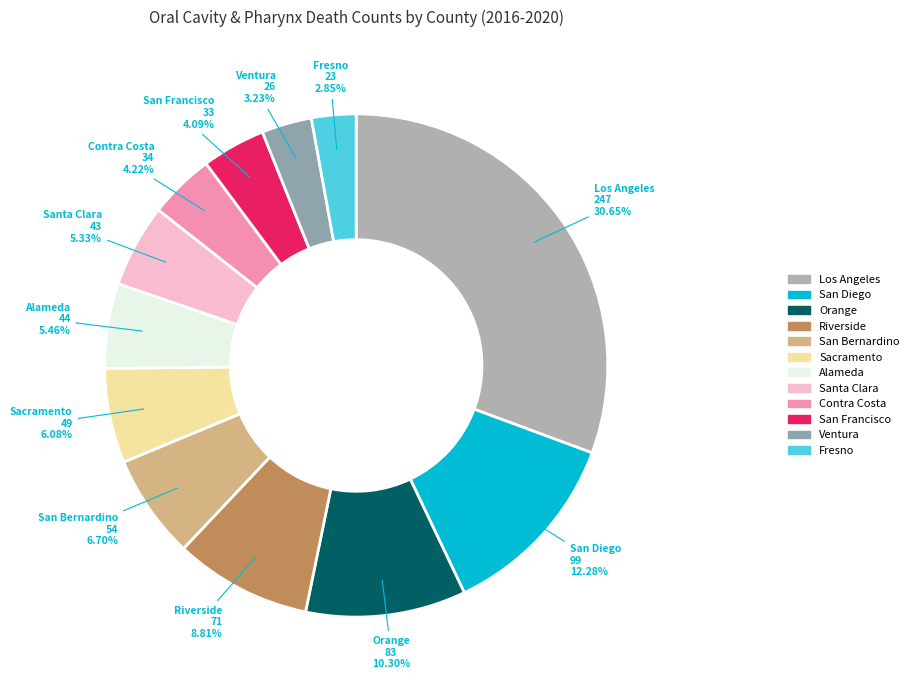

What is the largest slice in the pie chart?

Los Angeles County